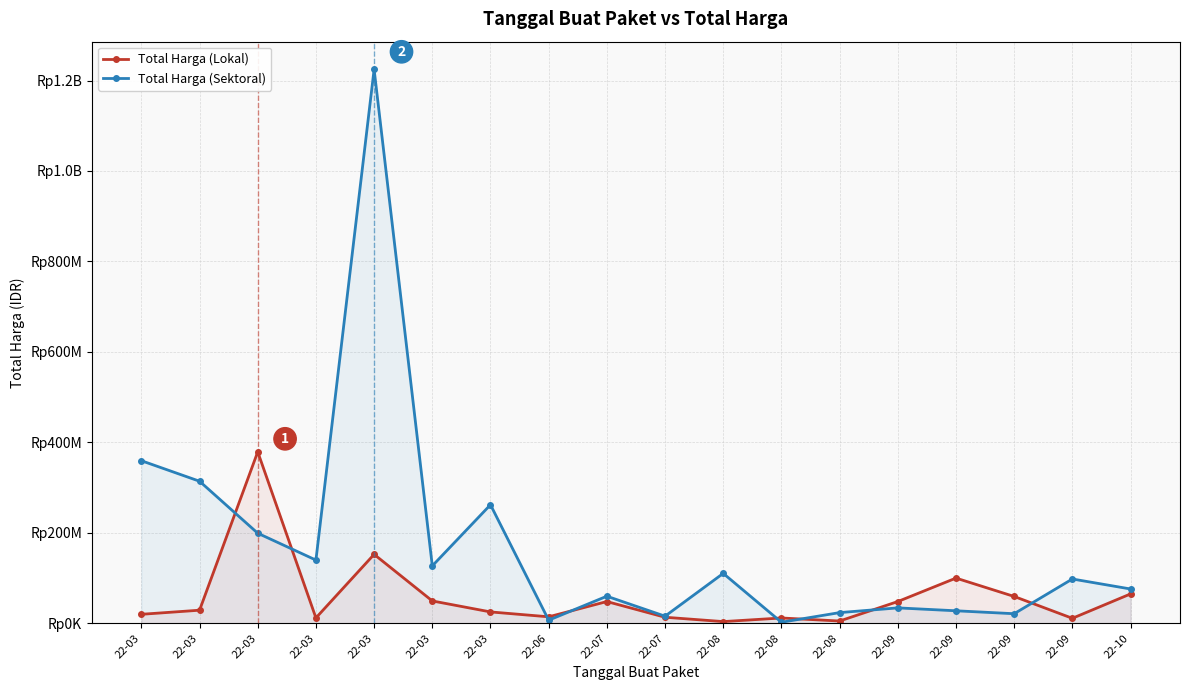

What is the smallest value displayed?

2395750